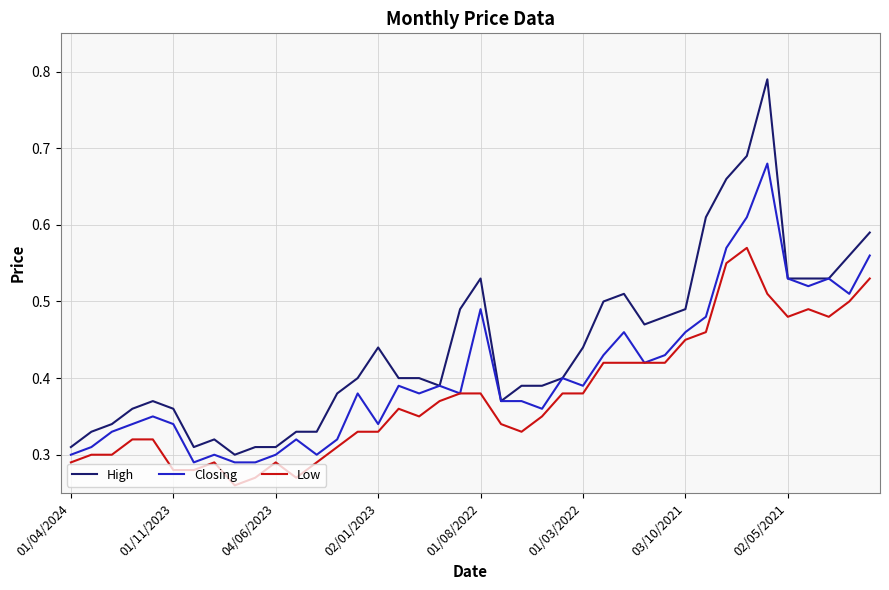

True or false: High and Low intersect in this chart.

False